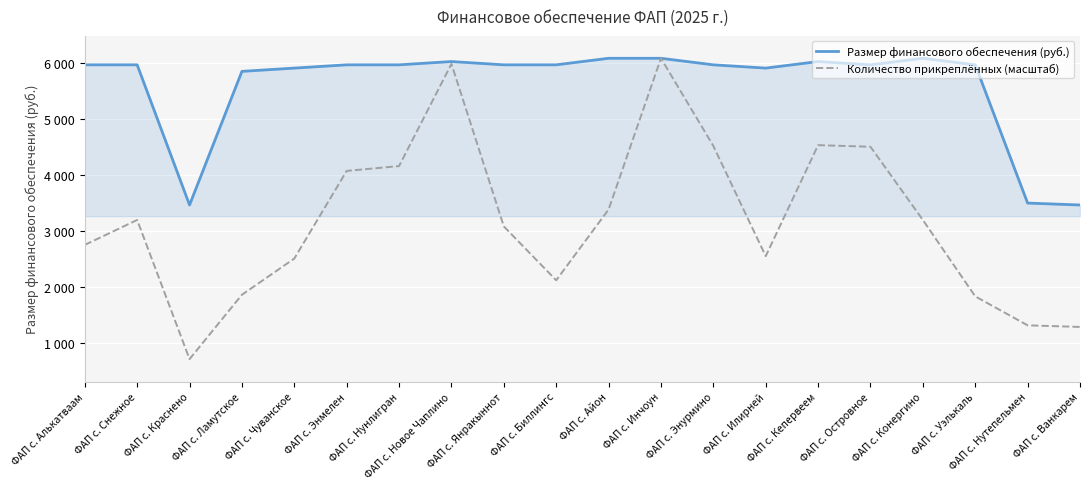

The Количество прикреплённых (масштаб) series shows 7409.6 at ФАП с. Энурмино. True or false?

False